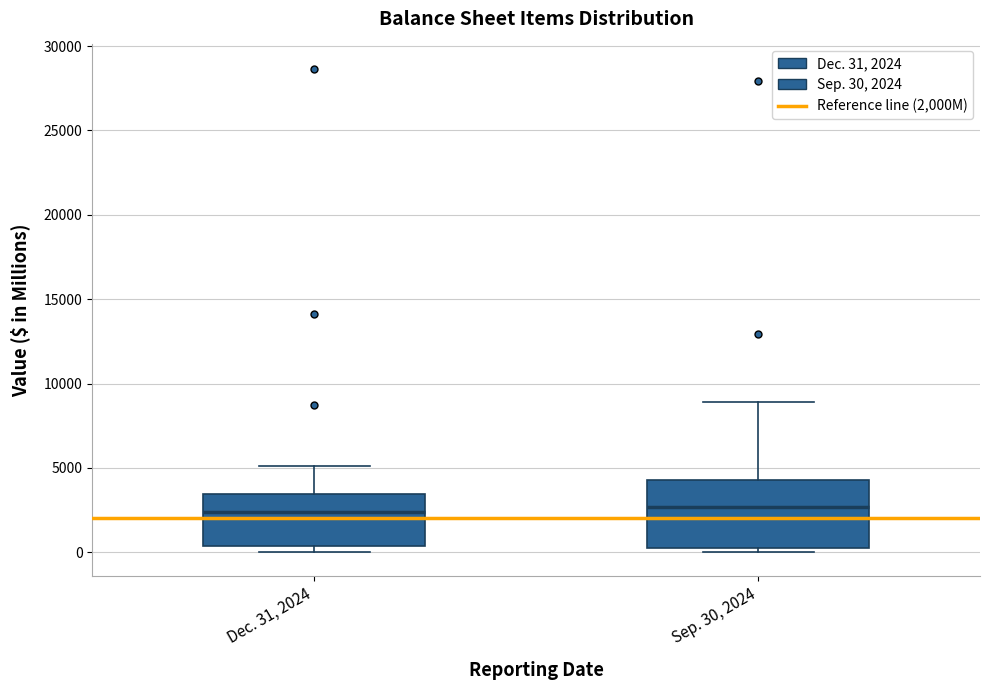

Comparing the boxes themselves (not the whiskers), which one is the tallest?

Sep. 30, 2024